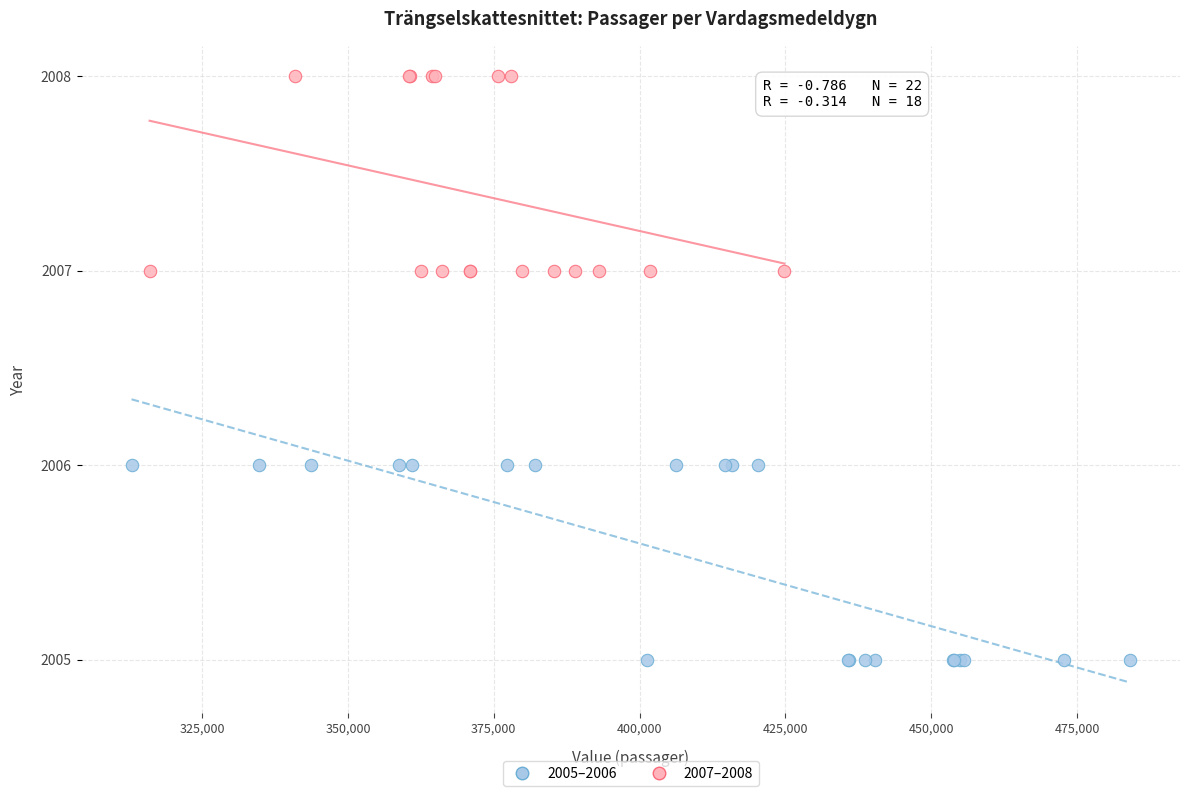

Which series contains the highest Y value?

2007–2008